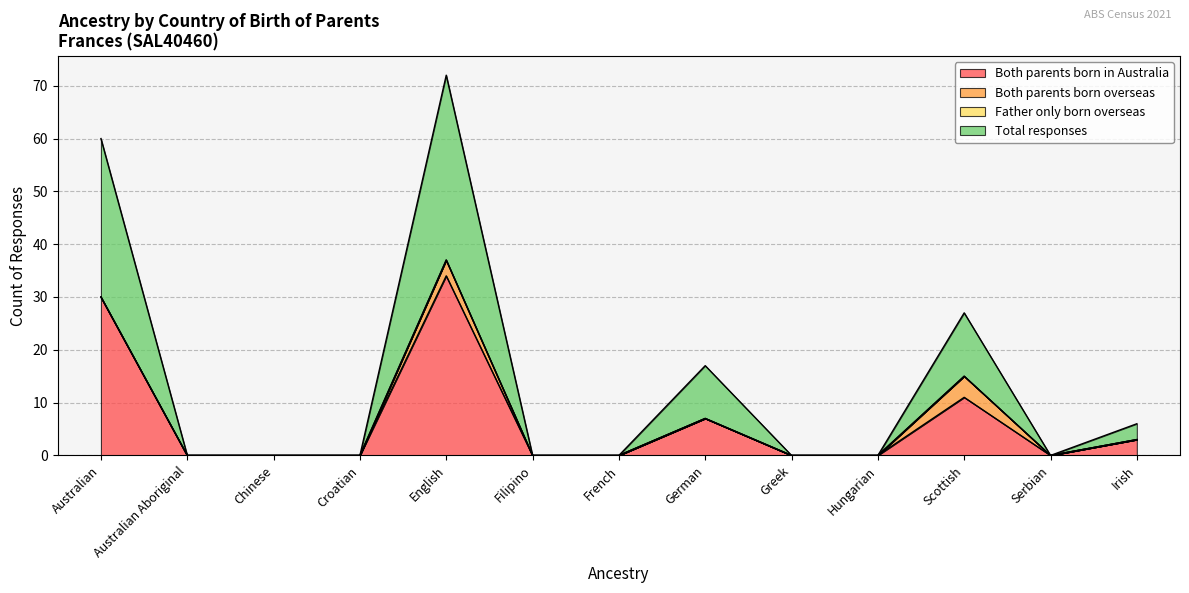

True or false: Total responses has a value of -49 at Hungarian.

False